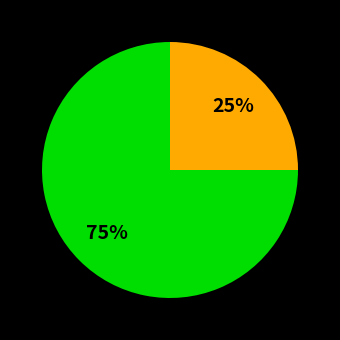

To the nearest percent, what is the difference between the largest and smallest slice percentages?

50%